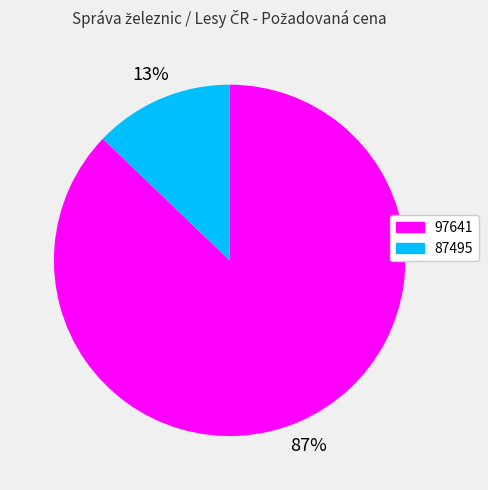

What is the smallest slice in the pie chart?

87495